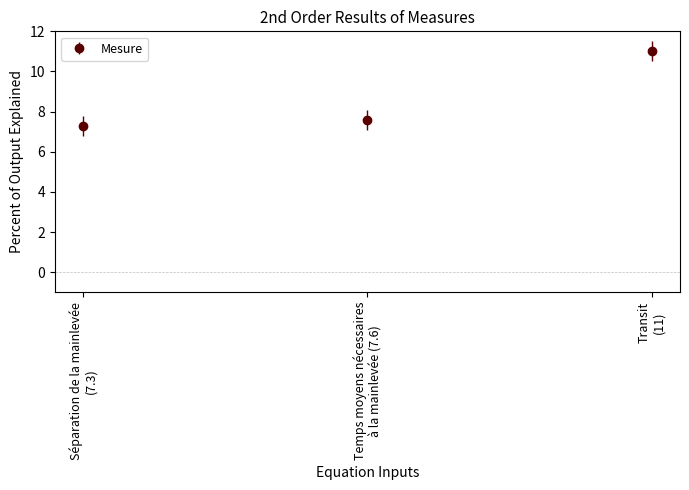

Reading left to right, transcribe all the data shown in this chart.

7.3	7.6	11.0